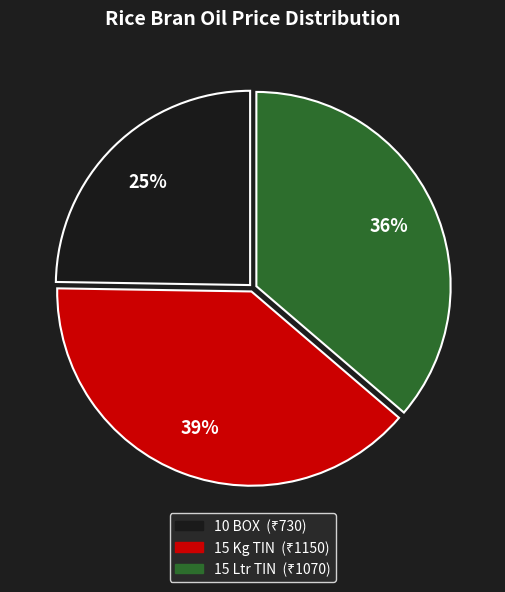

Is 15 Ltr TIN the majority of the pie?

No